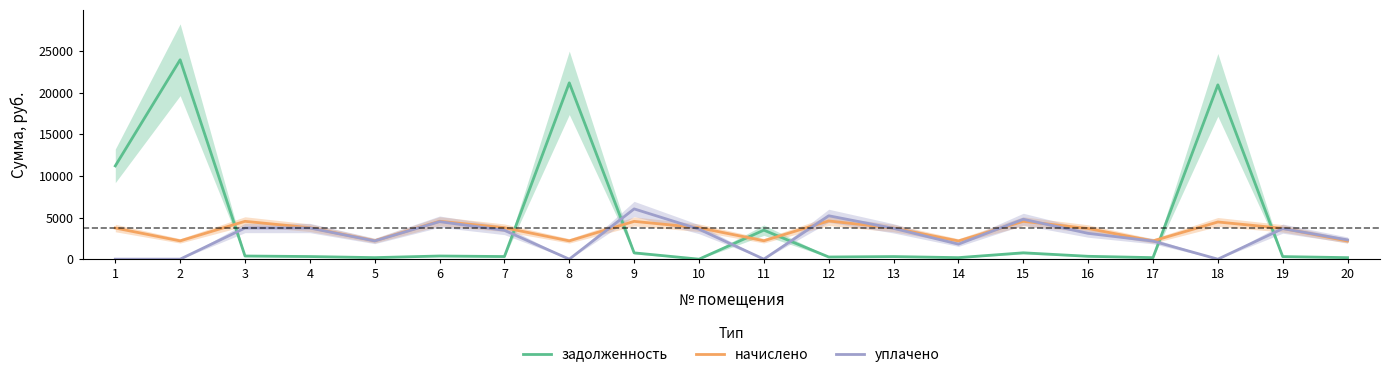

At which category is the sum across all series the highest?

2